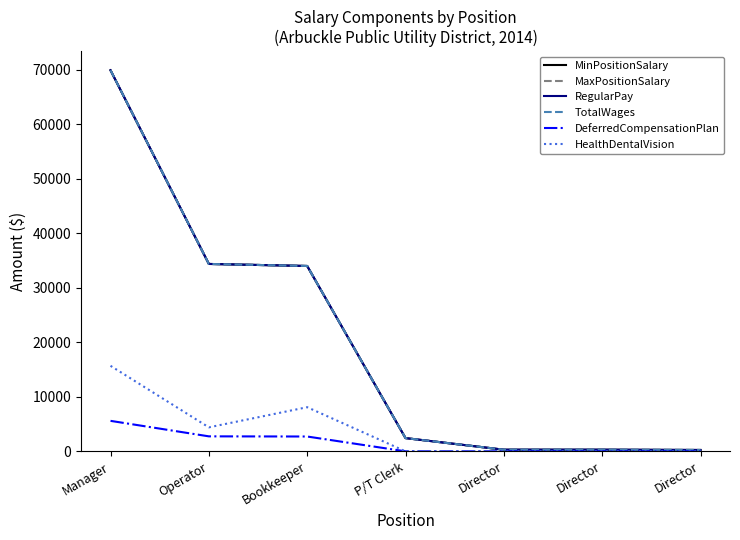

The value of RegularPay at Manager is 69904. True or false?

True